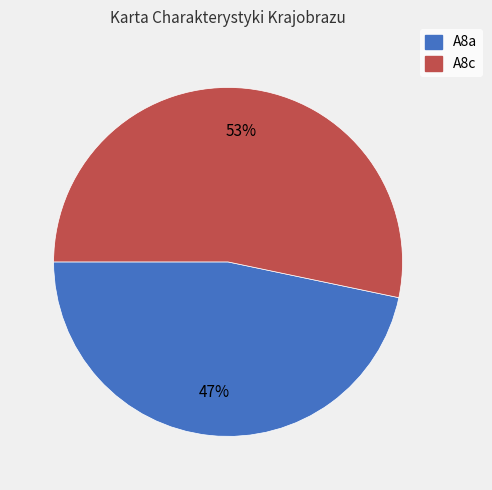

How many segments does this pie chart have?

2